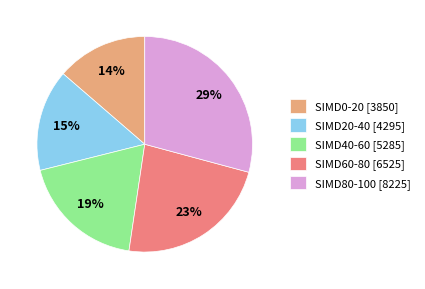

What is the largest slice in the pie chart?

SIMD80-100